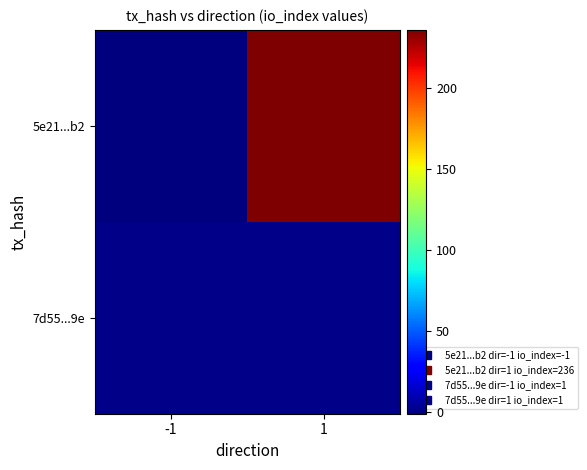

At 1, list the series in order from smallest to largest.

7d55...9e, 5e21...b2